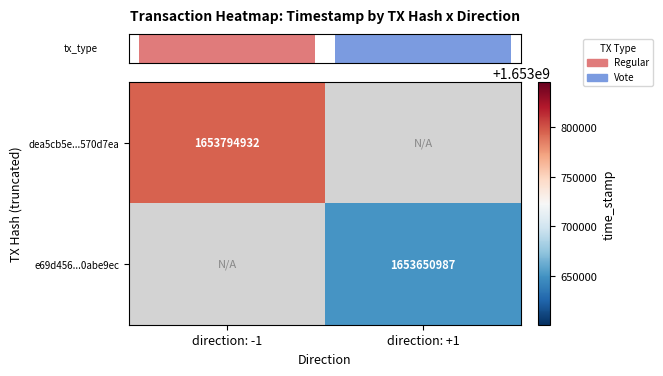

Which label corresponds to the smallest value in the chart?

direction: +1